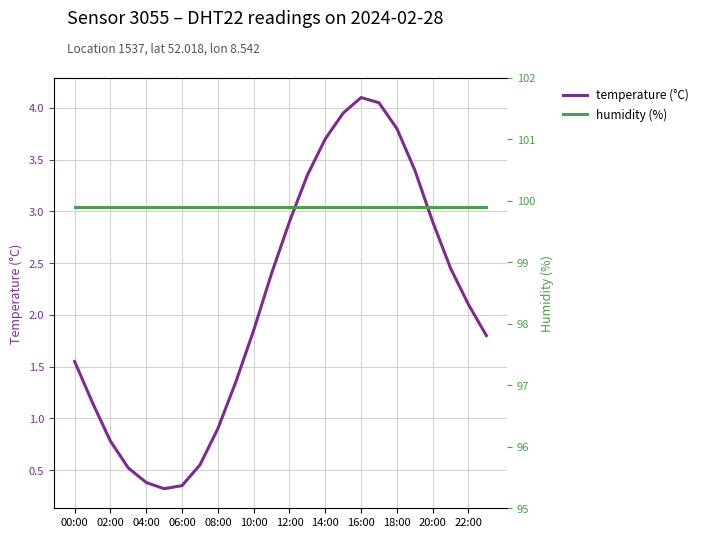

Does the chart have visible grid lines?

Yes